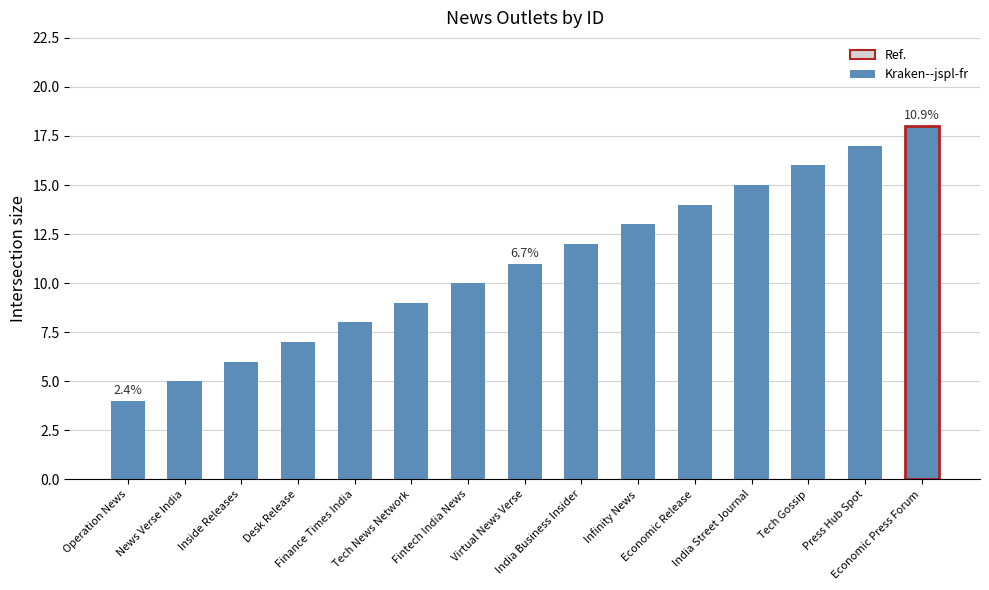

Is it true that the value at Fintech India News is 17?

False